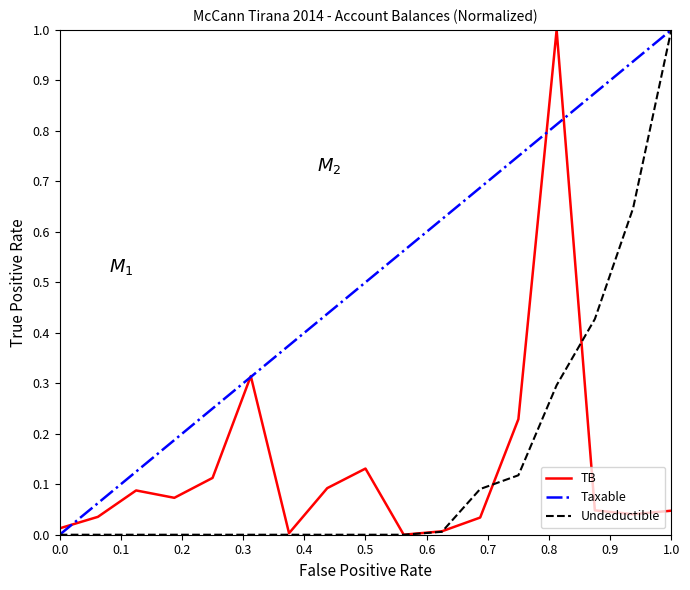

How many distinct data groups are displayed?

3